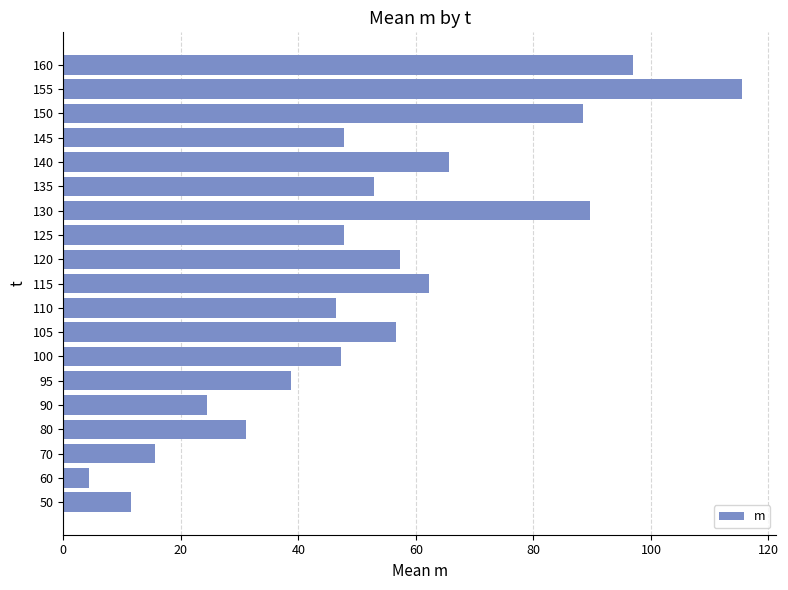

Approximately how many times larger is the value at 160 compared to 125?

2.0